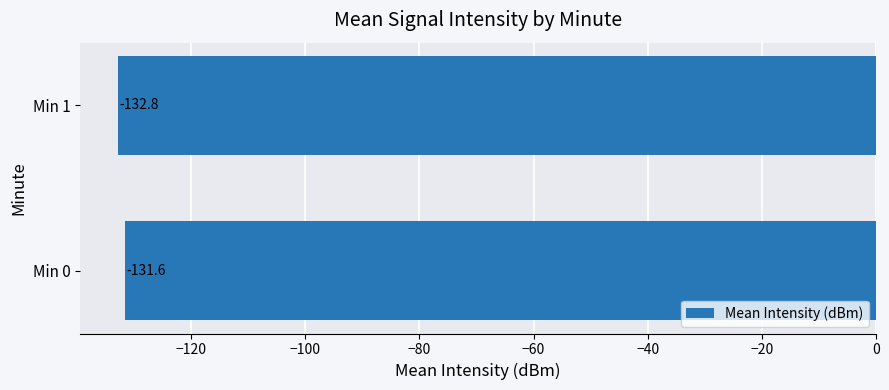

Reading top to bottom, what are all the values shown in this chart?

Min 1=-132.8	Min 0=-131.6